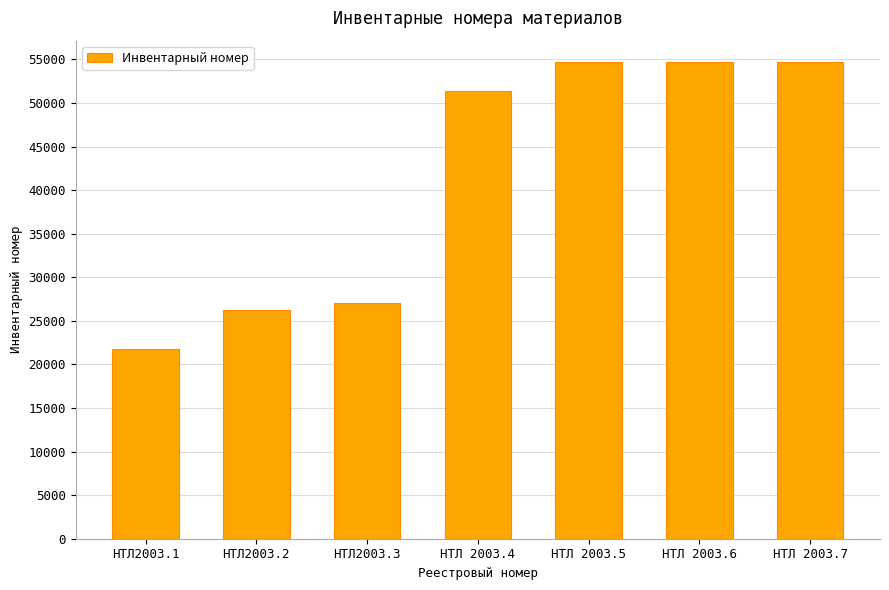

What is the average value?

41491